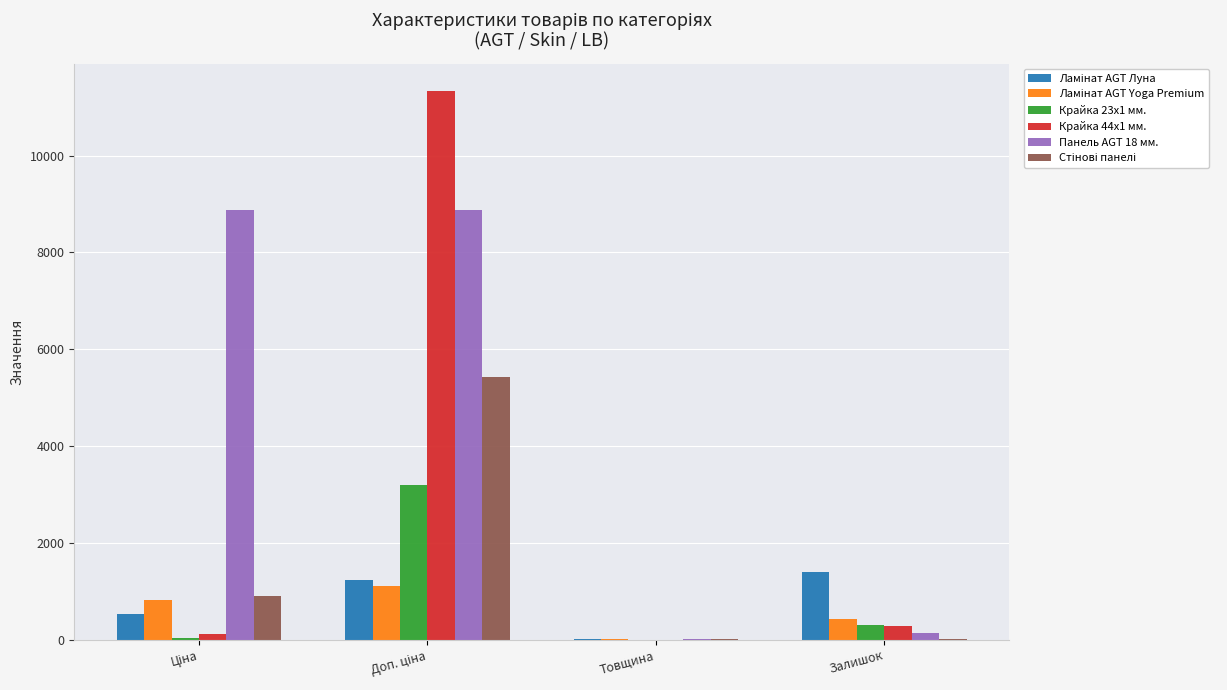

What is the sum of all Крайка 44x1 мм. values?

11737.3